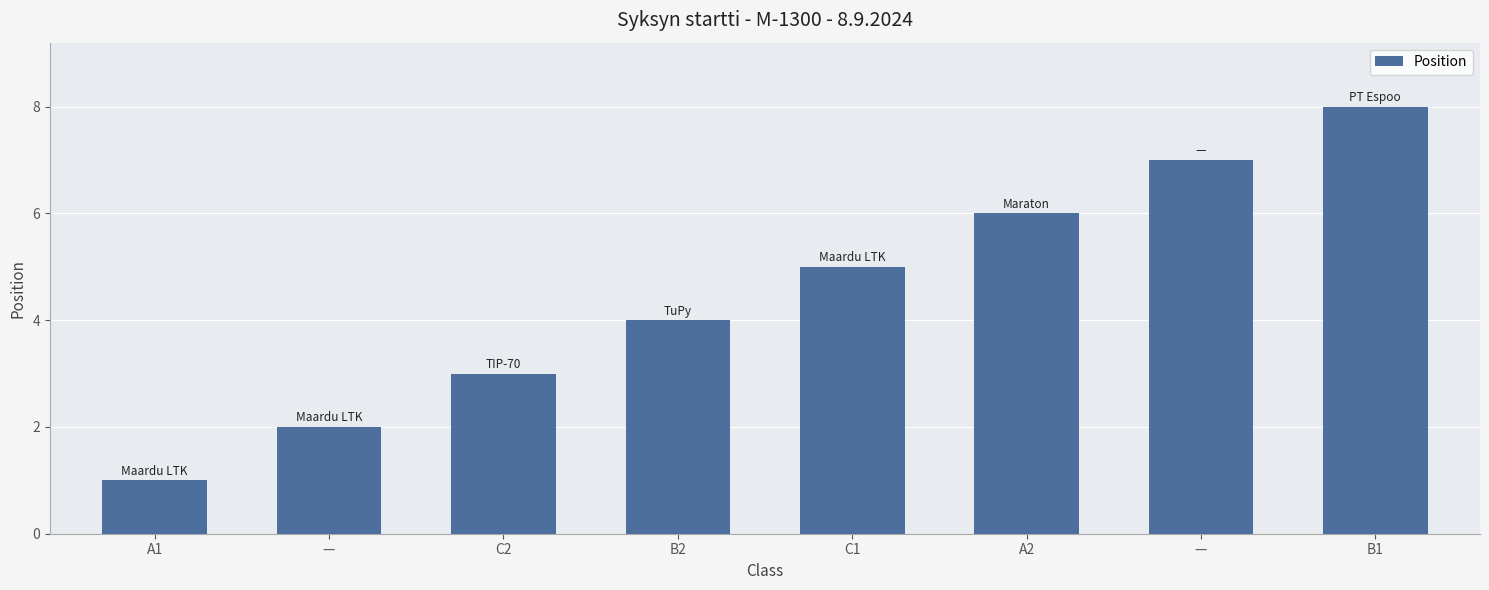

The value at C2 is 3. True or false?

True